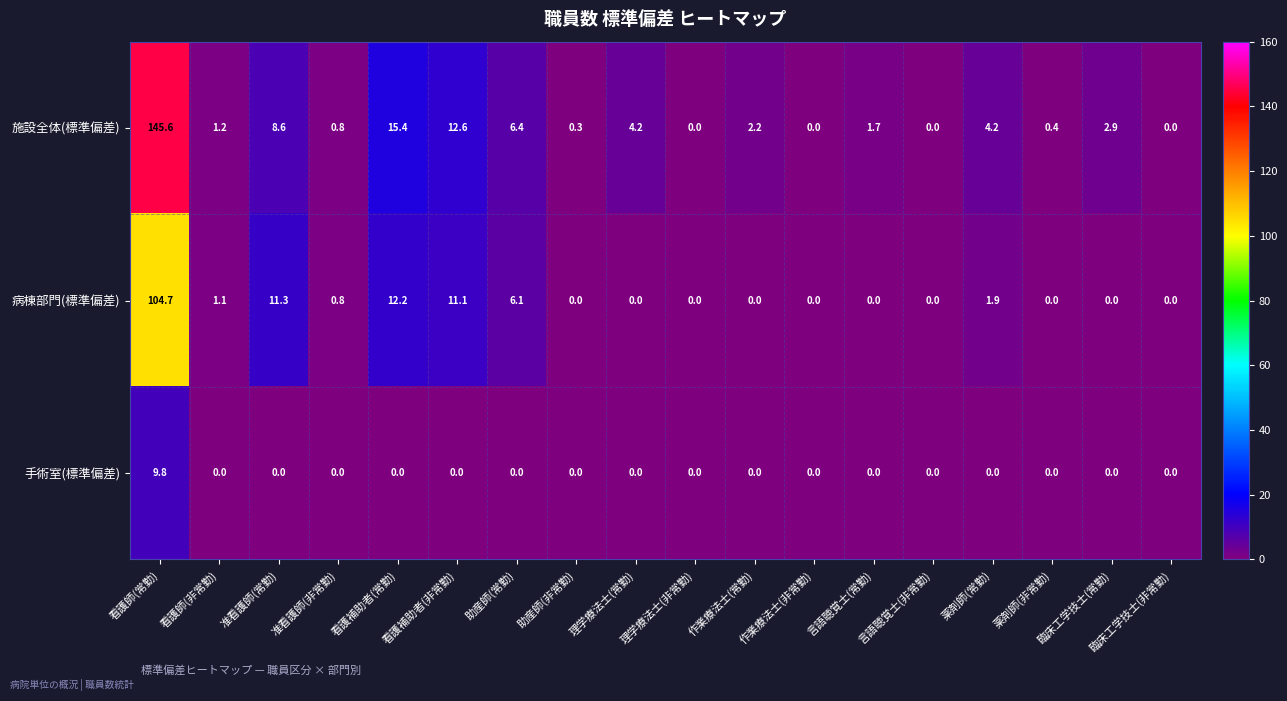

At 看護補助者(常勤), list the series in order from smallest to largest.

手術室(標準偏差), 病棟部門(標準偏差), 施設全体(標準偏差)